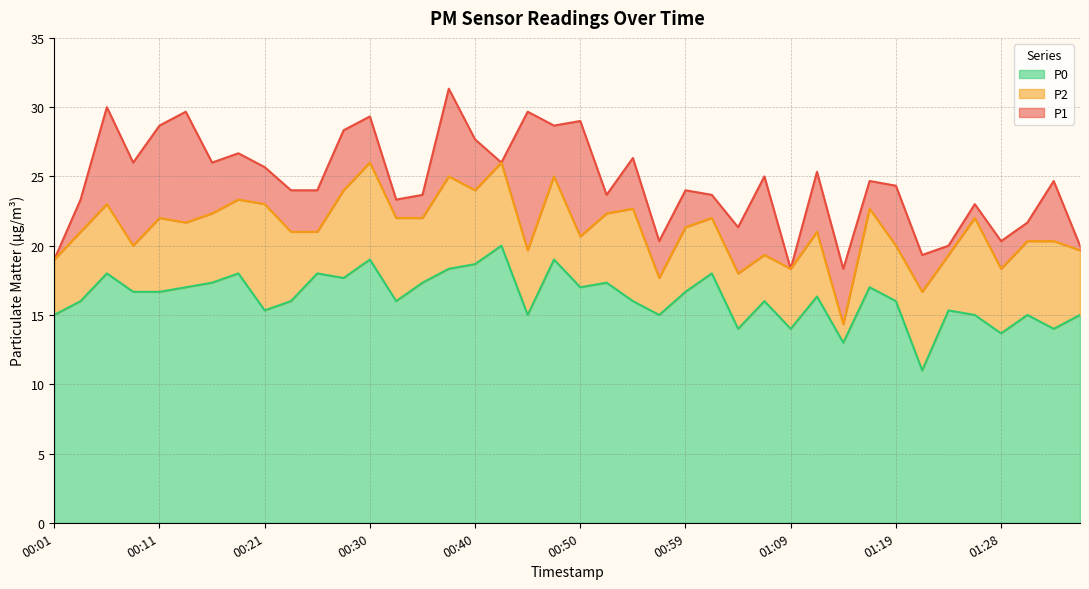

What is the label of the 20th point from the left?

00:47